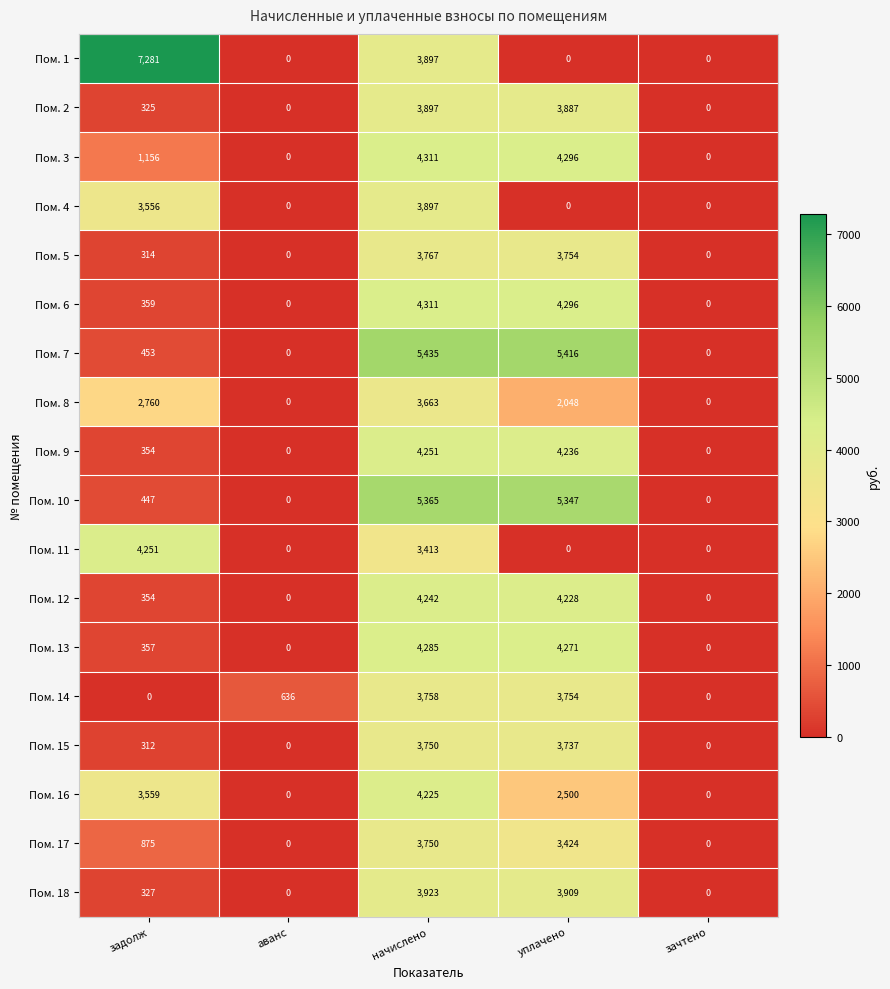

The value of Пом. 1 at зачтено is 4215. True or false?

False